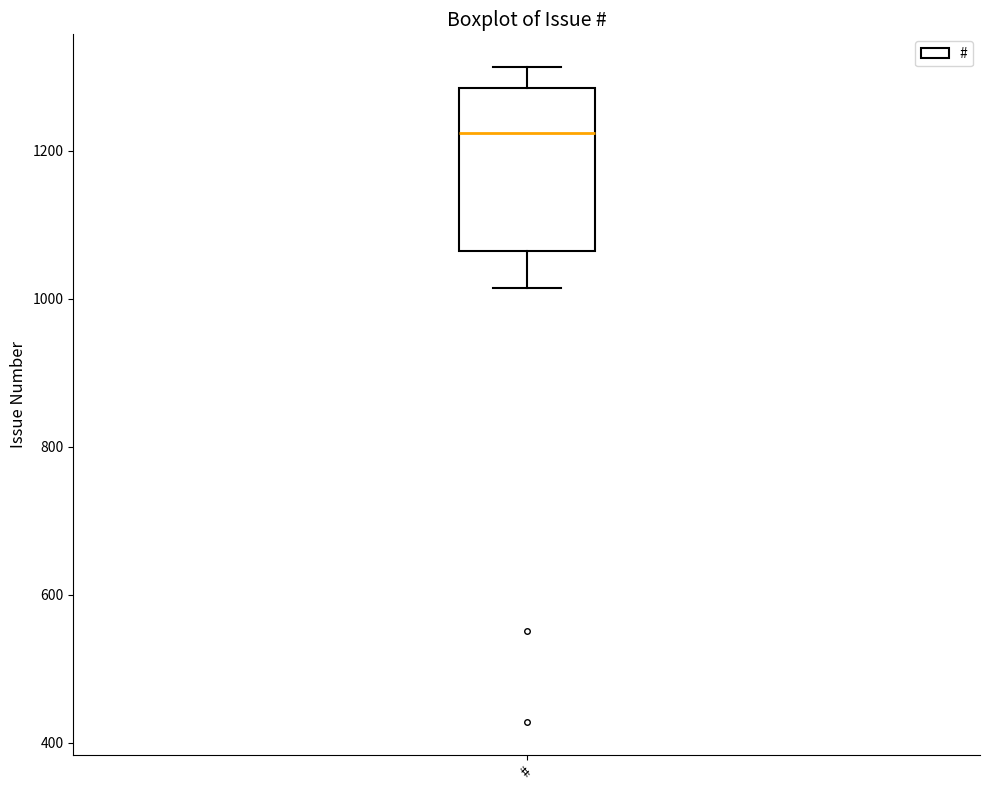

Read this box plot against the y-axis: the position of the median line, the range covered by the box, and the ends of both whiskers. The values are not printed on the chart, so give them approximately, as read against the axis.

median 1220, box 1060 to 1280, whiskers 1020 to 1320